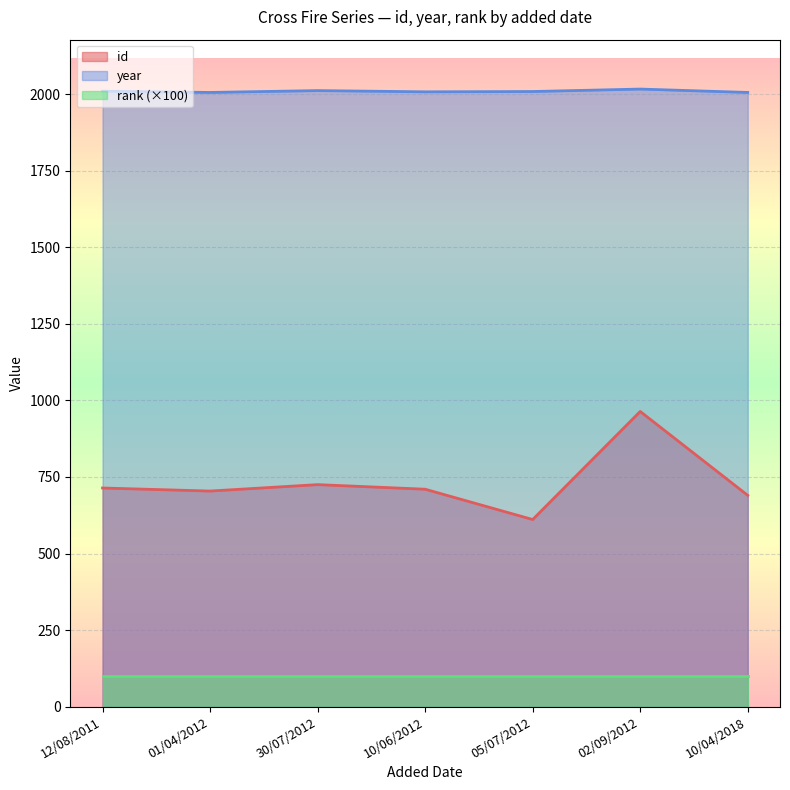

How many lines are shown in the chart?

3